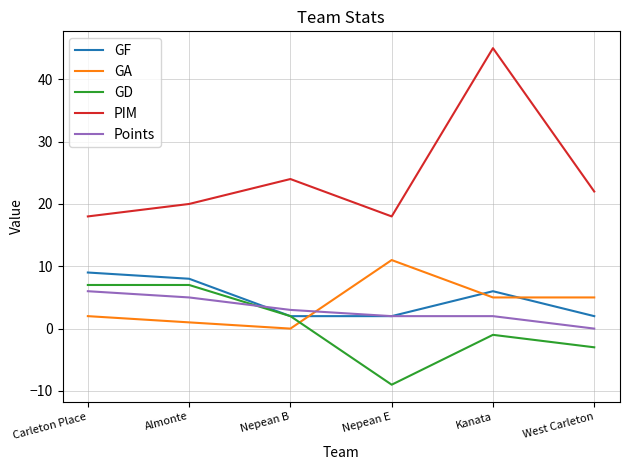

Is the value of Points at Nepean B greater than the value of PIM at Carleton Place?

No